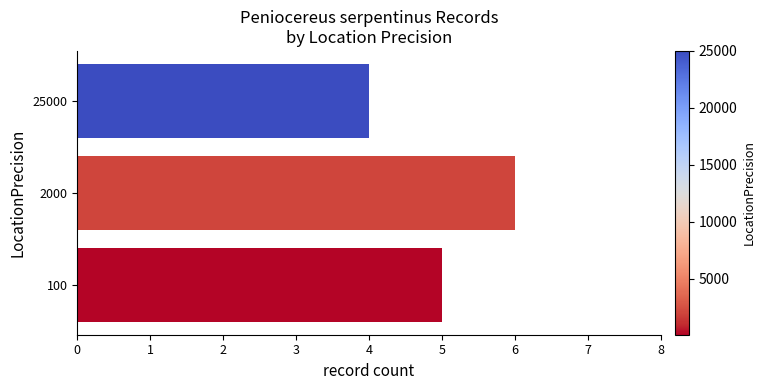

What is the smallest value displayed?

4